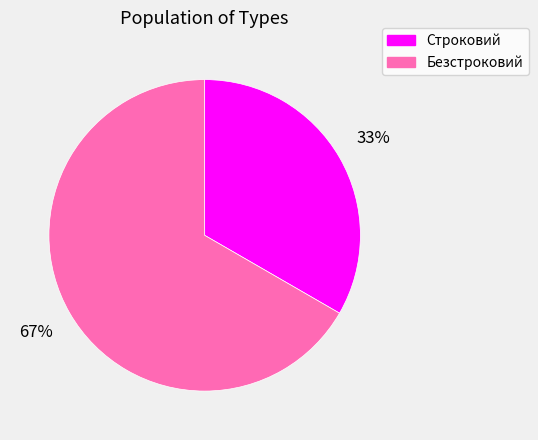

To the nearest percent, what portion does Безстроковий represent?

67%